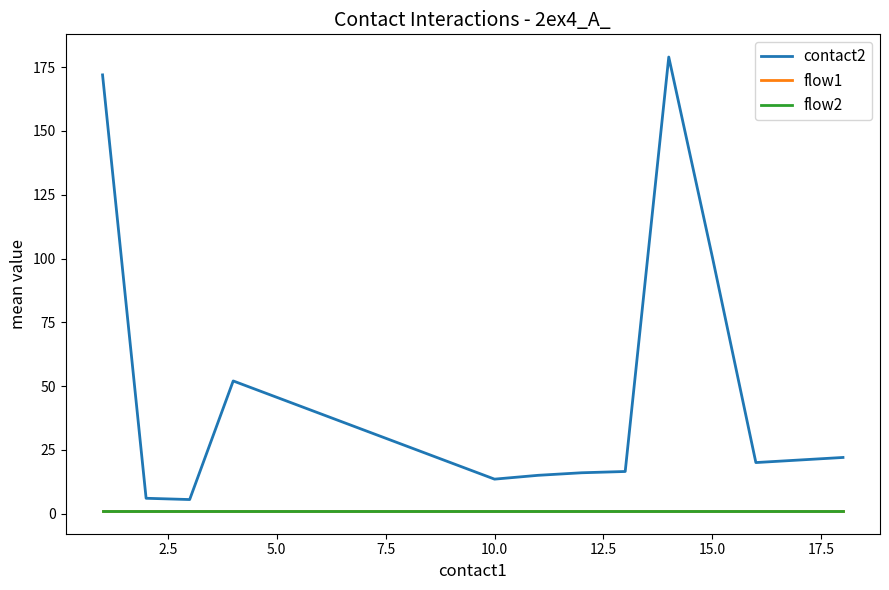

Does the chart display data point markers on the line(s)?

No